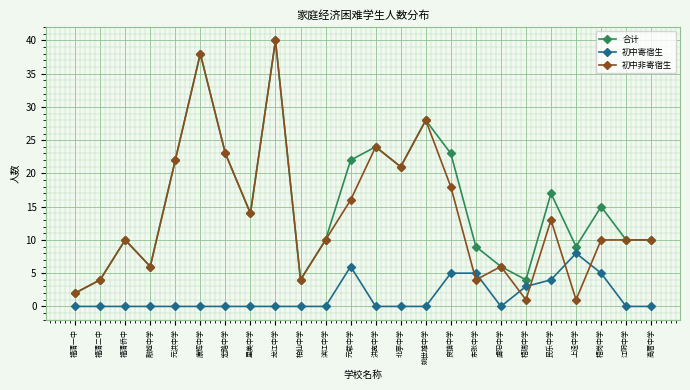

Does the chart display data point markers on the line(s)?

Yes